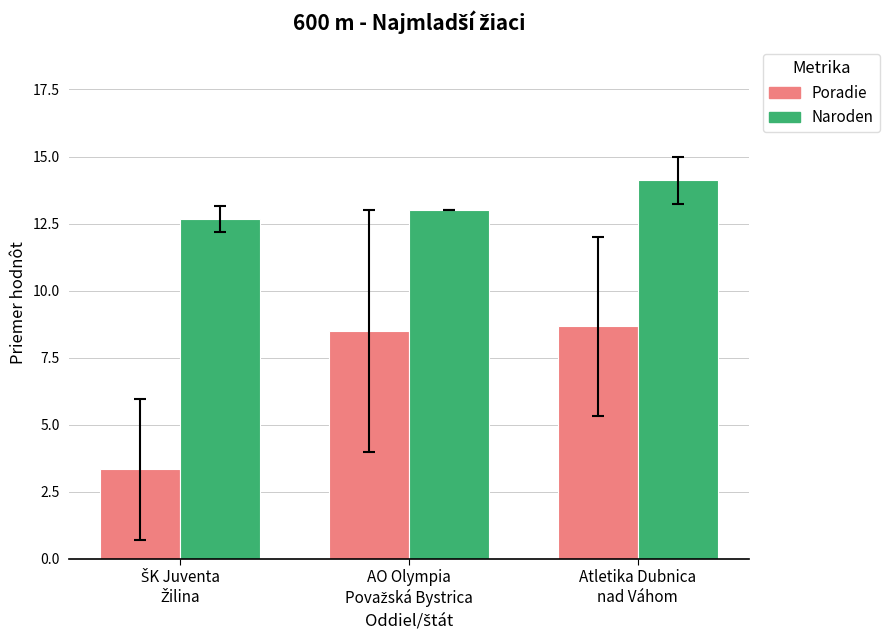

What is the greatest value displayed?

14.1